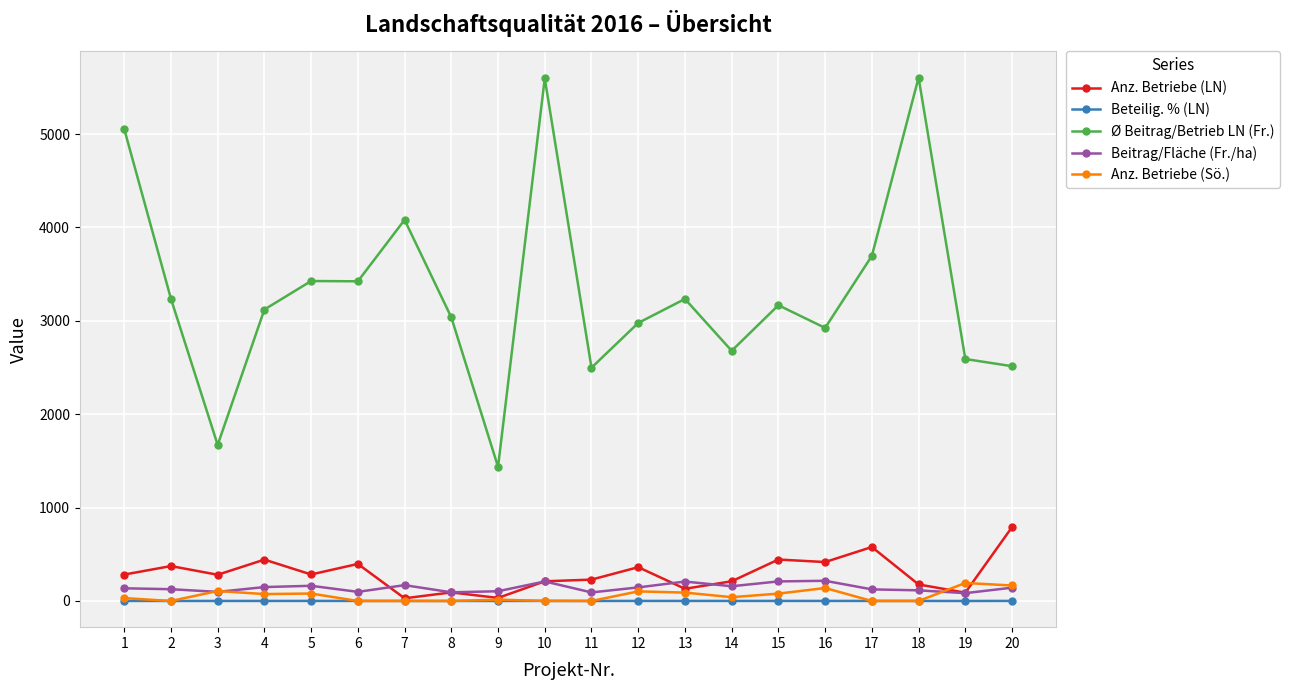

How many lines are shown in the chart?

5